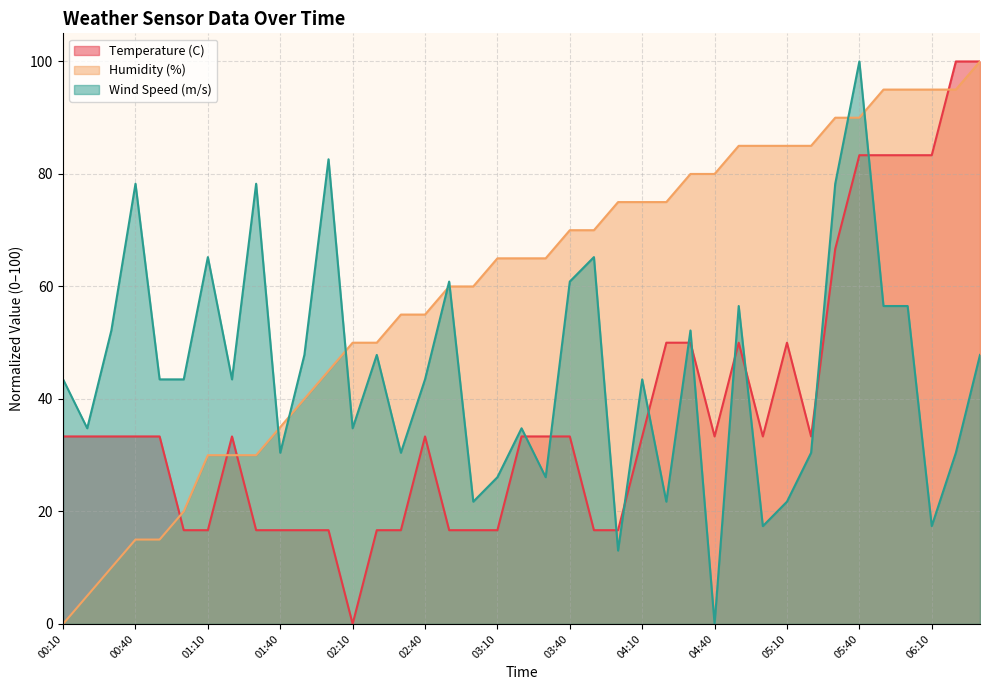

True or false: Temperature (C) has a value of 33.8 at 04:30.

False